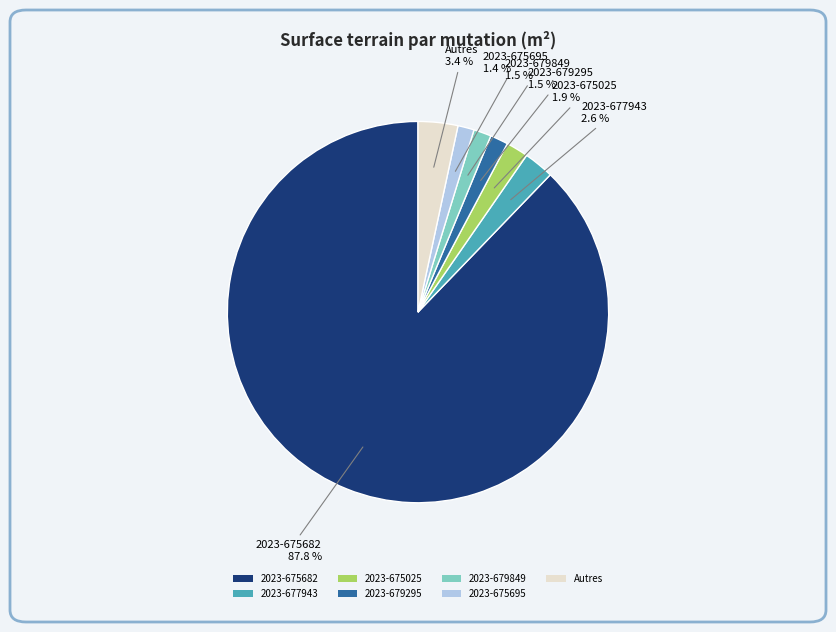

Which slice is the largest?

2023-675682